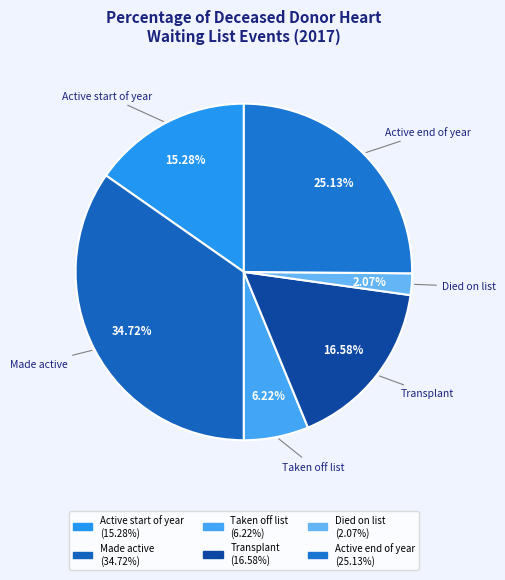

How many slices are in this pie chart?

6